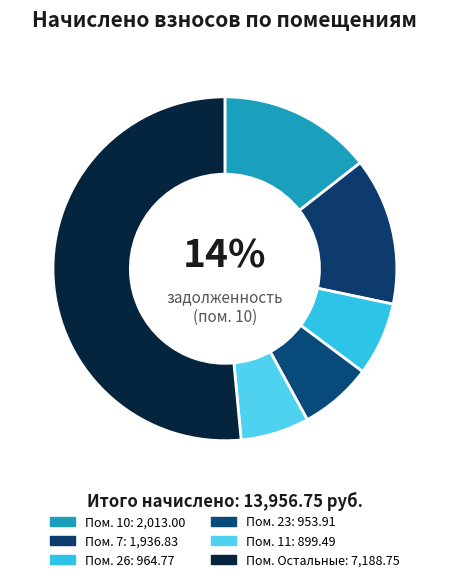

How many slices are in this pie chart?

6